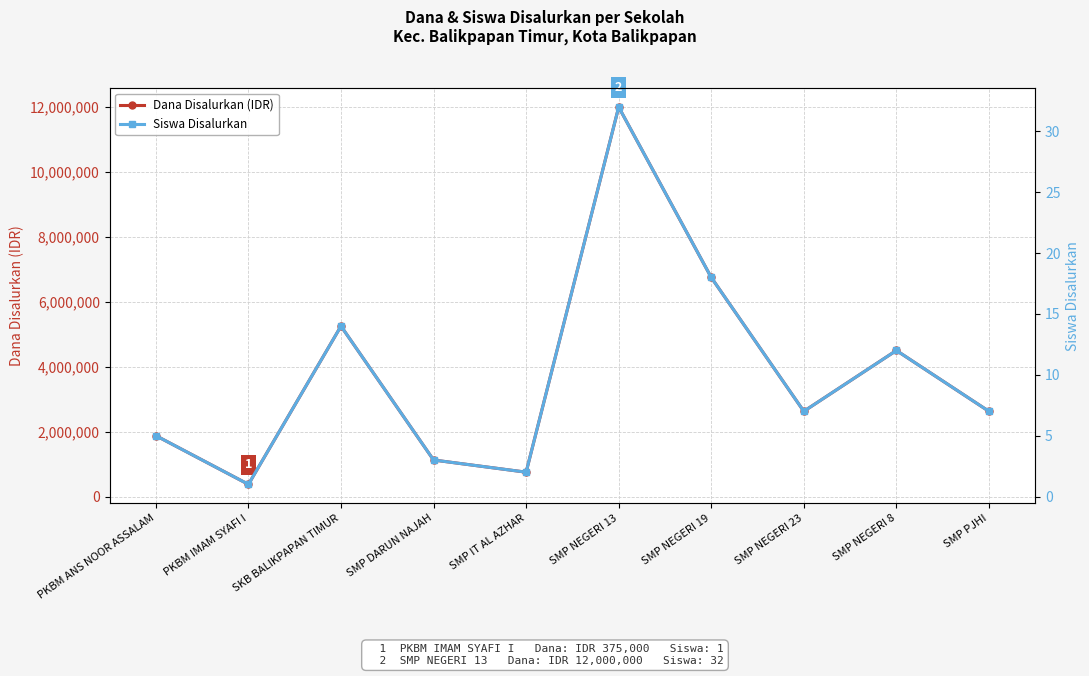

How many categories are shown in the chart?

10